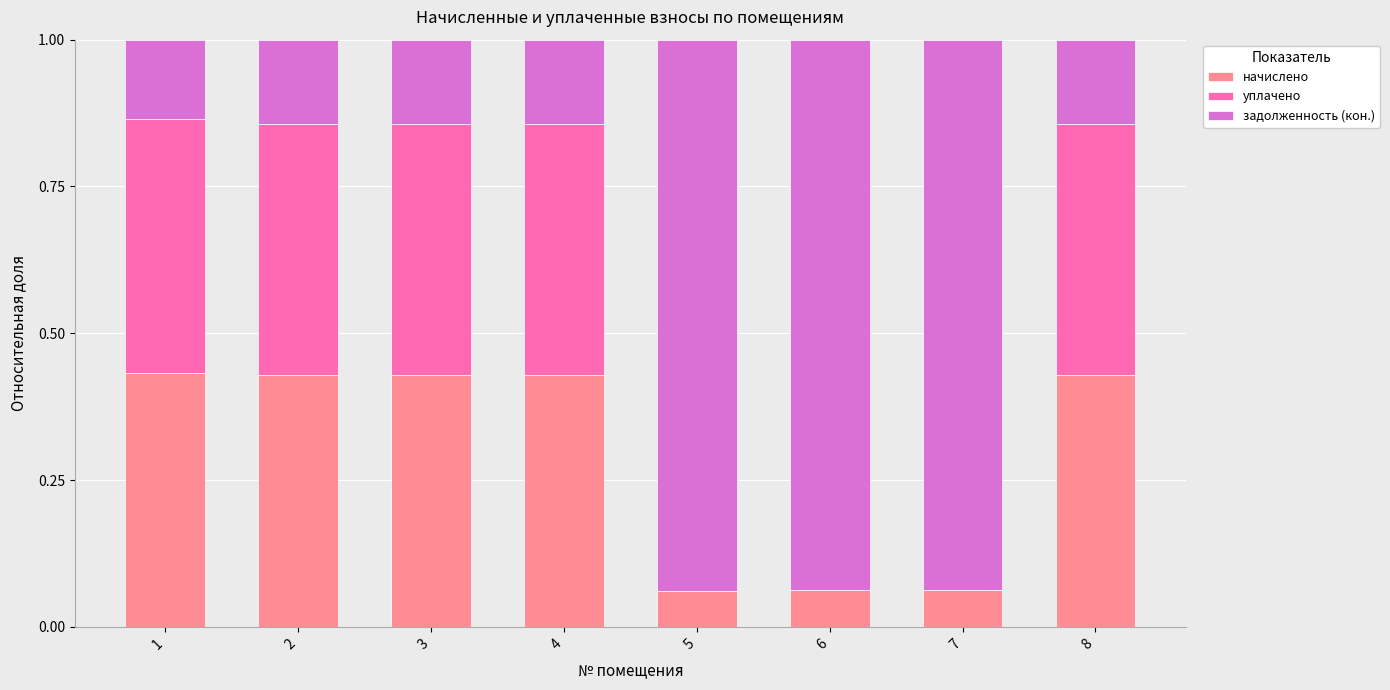

What is the total value across all series at 5?

1.0